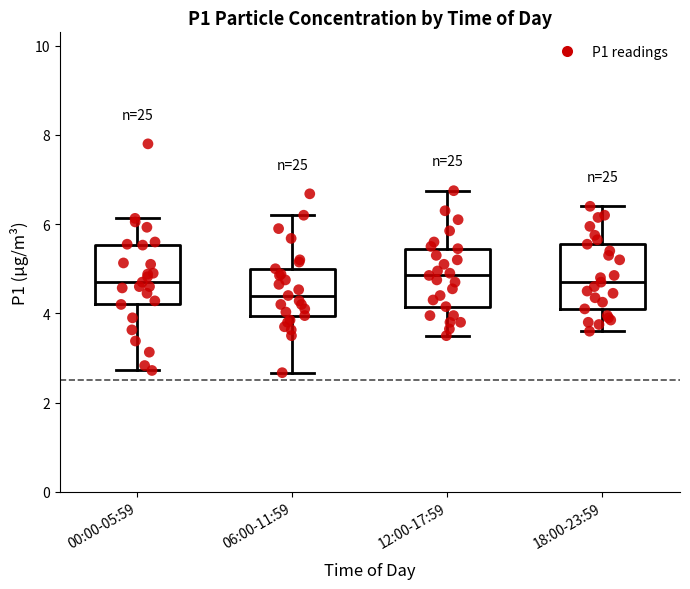

Reading left to right, read every box against the y-axis: the position of its median line, the range the box covers, and the ends of its whiskers. The values are not printed on the chart, so give them approximately, as read against the axis.

00:00-05:59: median 4.8, box 4.2 to 5.6, whiskers 2.8 to 6.2
06:00-11:59: median 4.4, box 4.0 to 5.0, whiskers 2.6 to 6.2
12:00-17:59: median 4.8, box 4.2 to 5.4, whiskers 3.6 to 6.8
18:00-23:59: median 4.8, box 4.2 to 5.6, whiskers 3.6 to 6.4